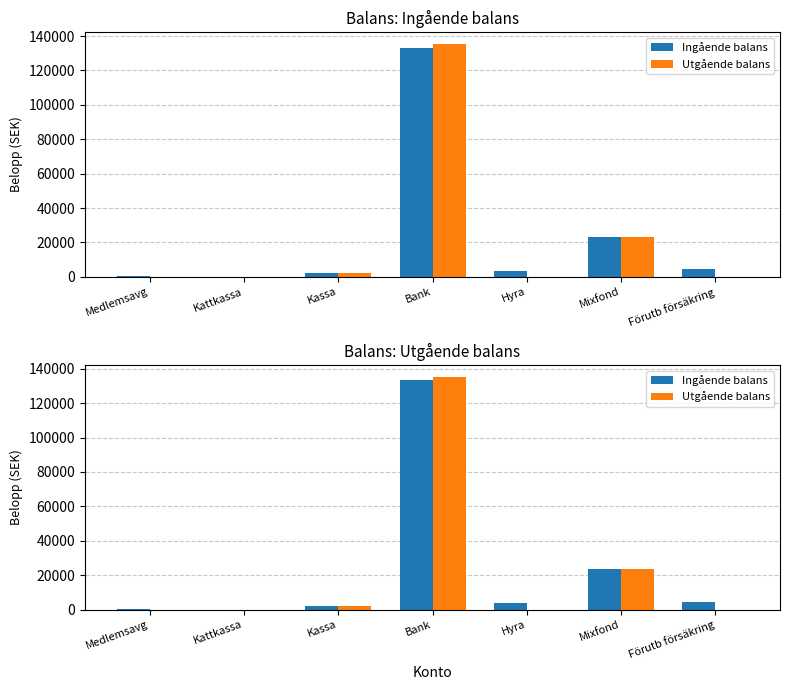

What position from the right is Förutb försäkring?

1